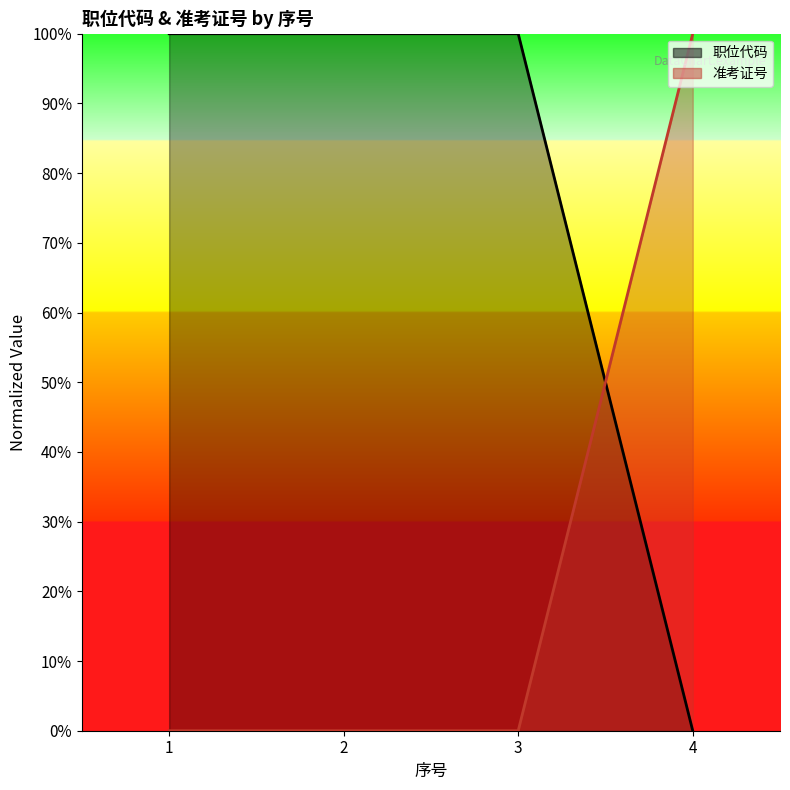

Is it true that 职位代码 equals 41.1 at 2?

False